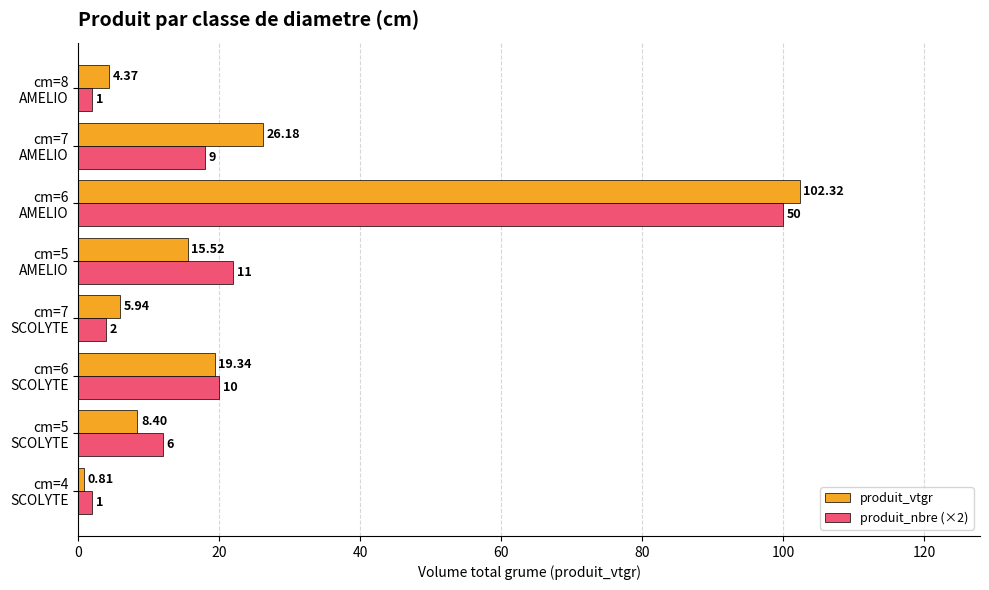

Which series has the widest spread of values?

produit_vtgr